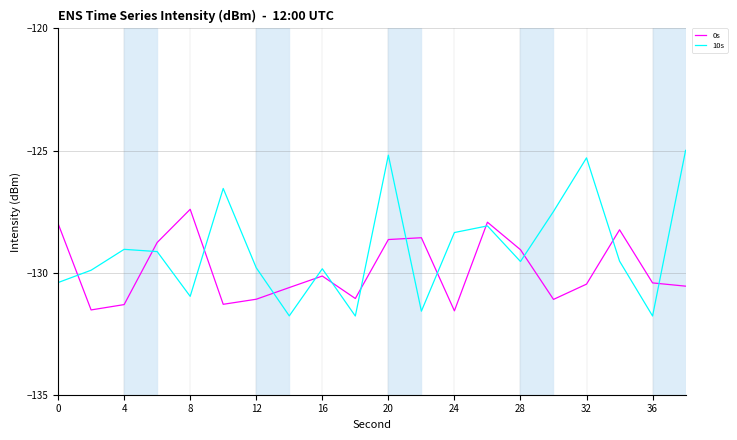

Rank the series by their maximum value, from lowest to highest.

0s, 10s